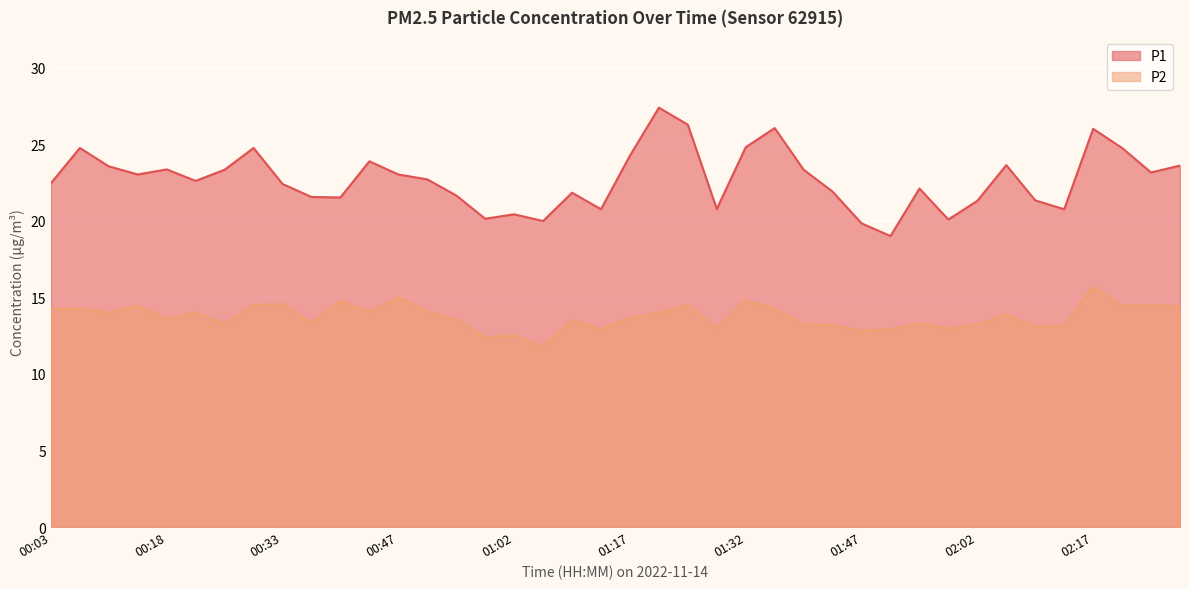

True or false: P1 has more than 1 points higher than both neighbors.

True